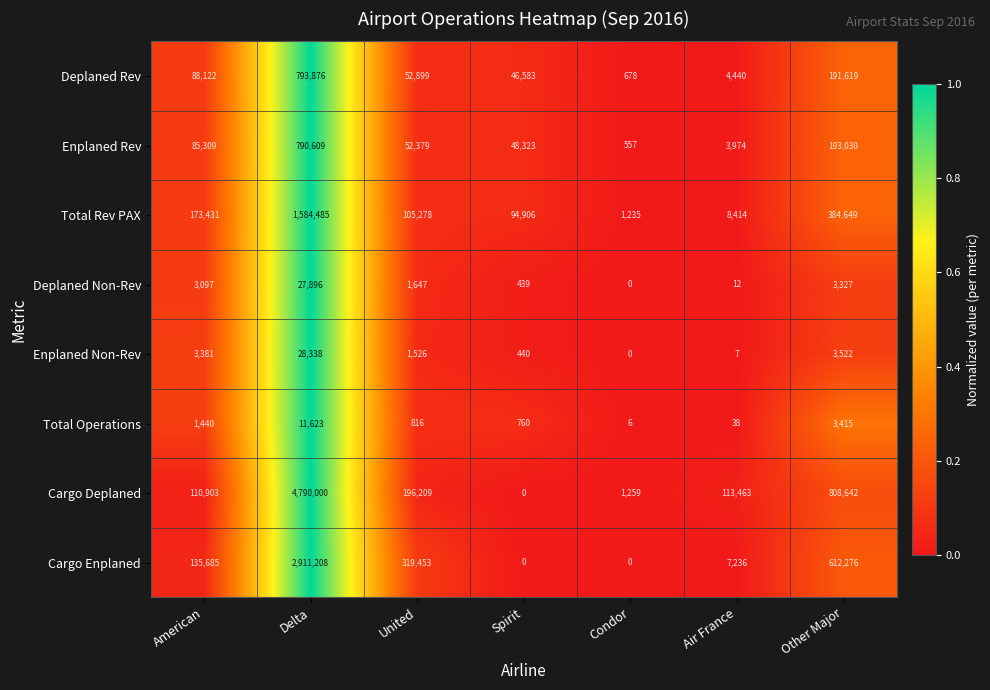

Which category has the highest value in the Cargo Deplaned series?

Delta